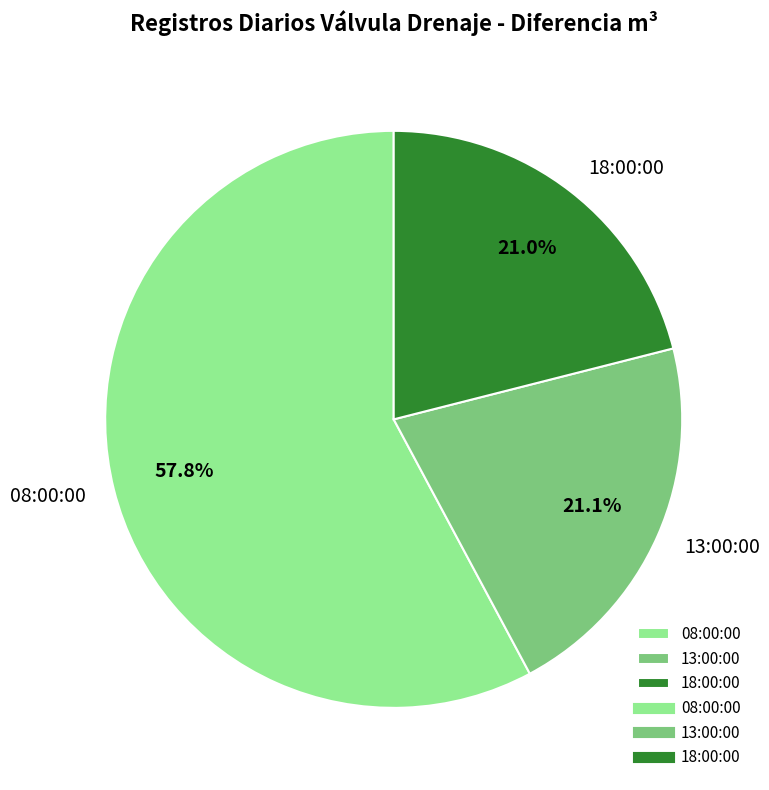

To the nearest percent, what is the difference between the largest and smallest slice percentages?

37%